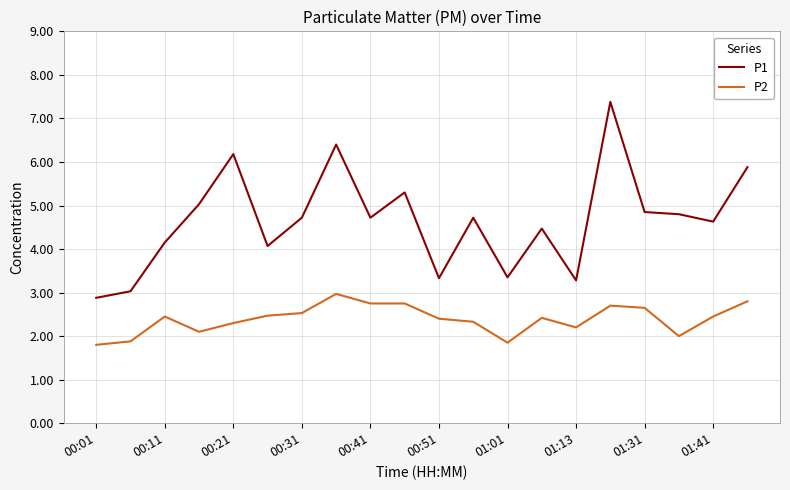

How many lines are shown in the chart?

2